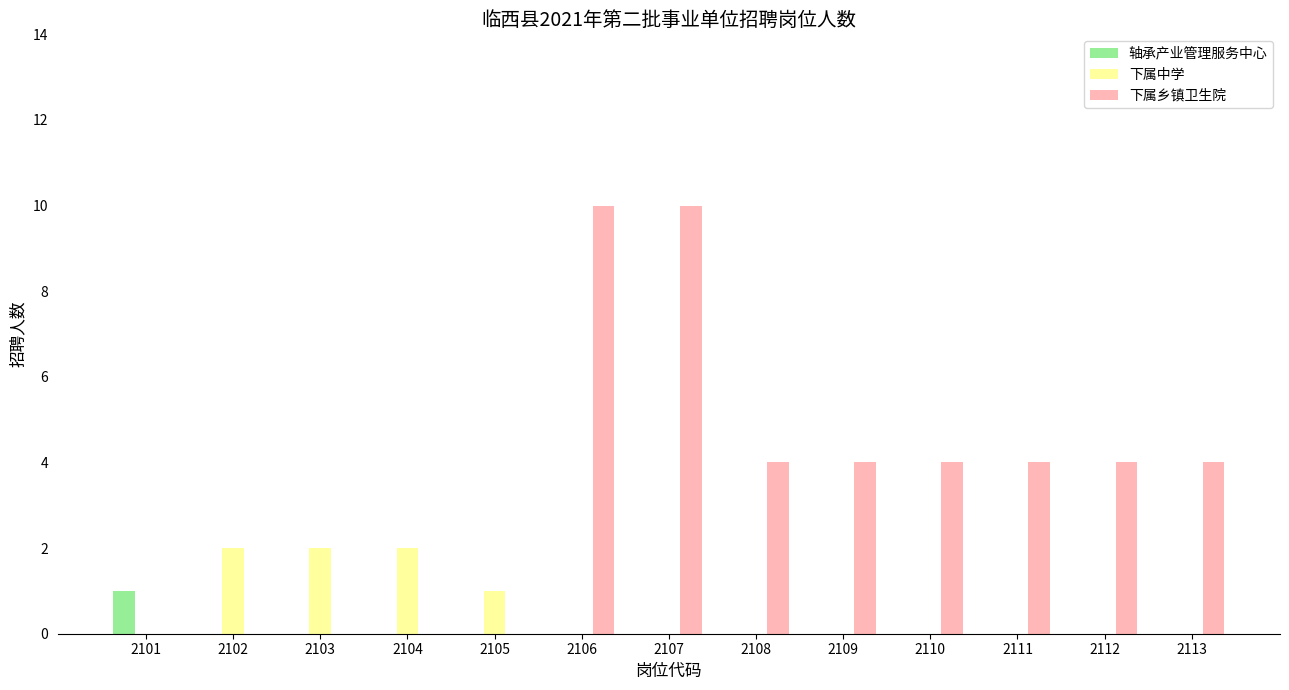

Reading right to left, extract all data points from this chart.

轴承产业管理服务中心: 0	0	0	0	0	0	0	0	0	0	0	0	1
下属中学: 0	0	0	0	0	0	0	0	1	2	2	2	0
下属乡镇卫生院: 4	4	4	4	4	4	10	10	0	0	0	0	0